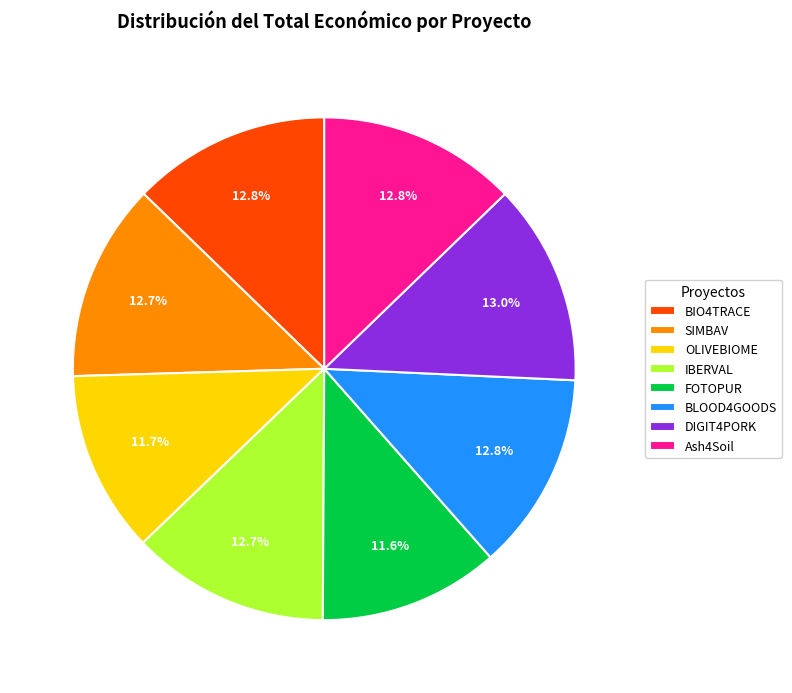

What is the ratio of the value at FOTOPUR to the value at OLIVEBIOME?

1.0